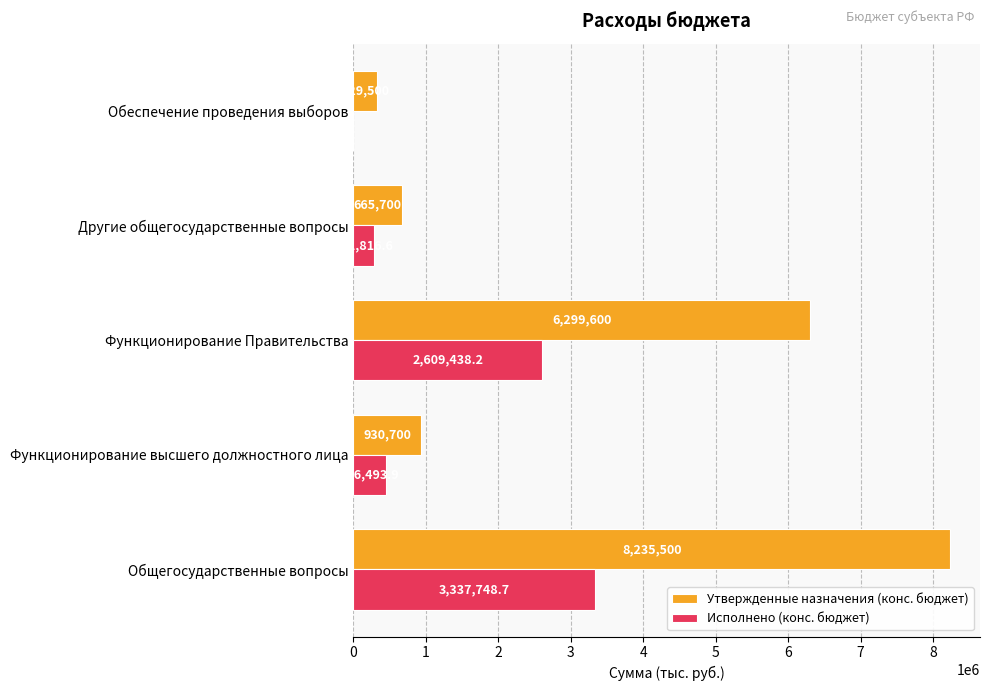

What is the maximum value for Исполнено (конс. бюджет)?

3337748.7